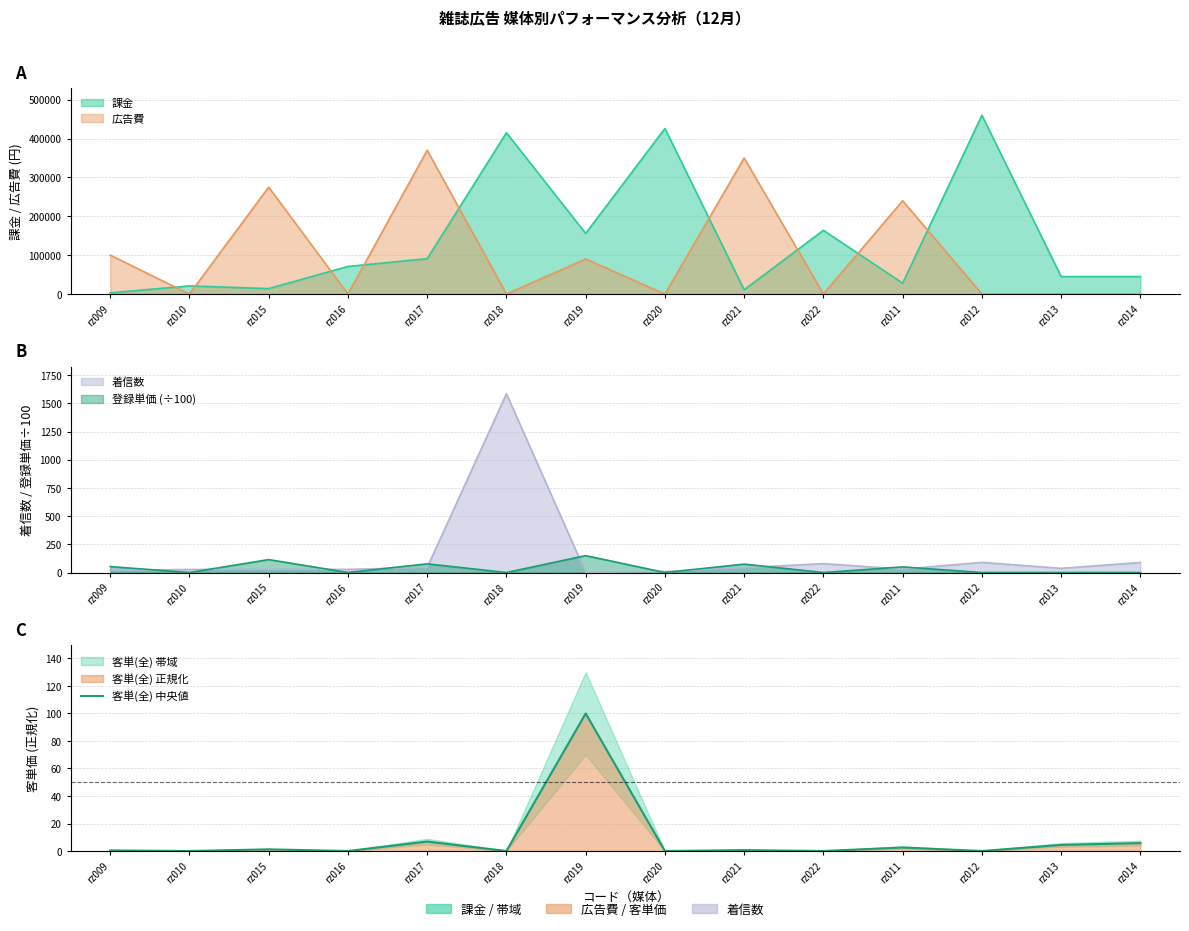

What is the difference between the second highest and second lowest values?

6.9